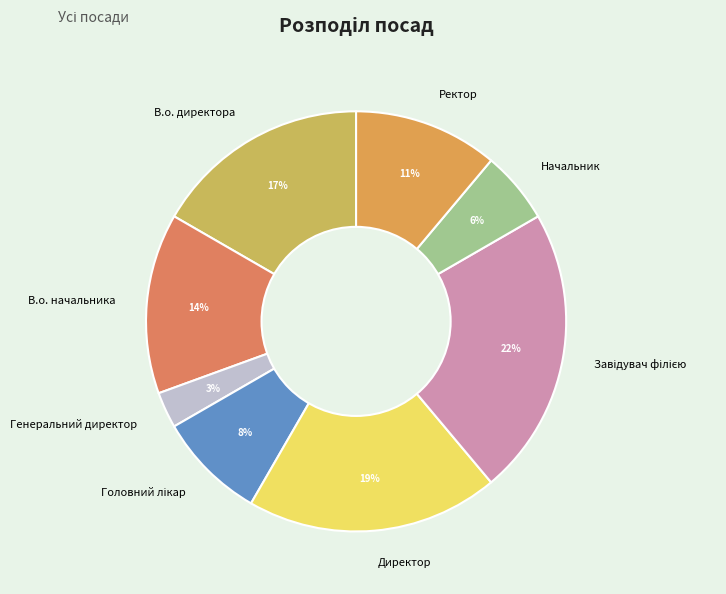

Does any single category account for the majority?

No